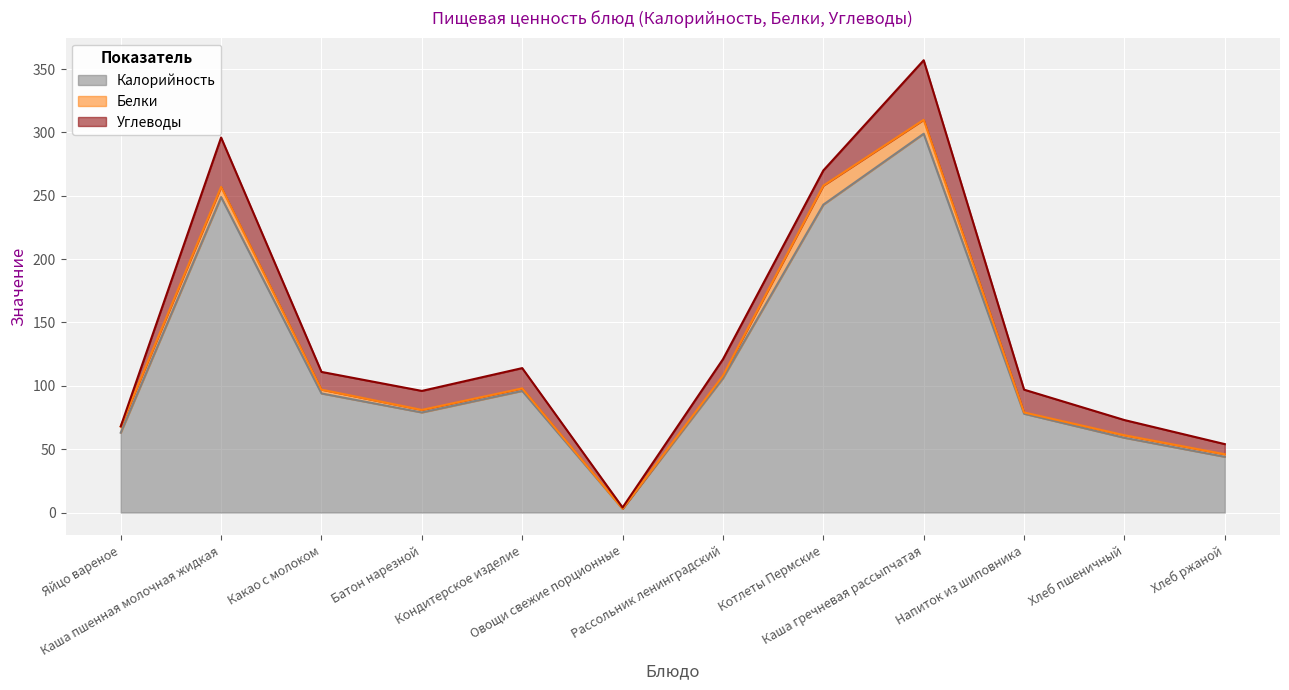

Which series has the widest spread of values?

Калорийность